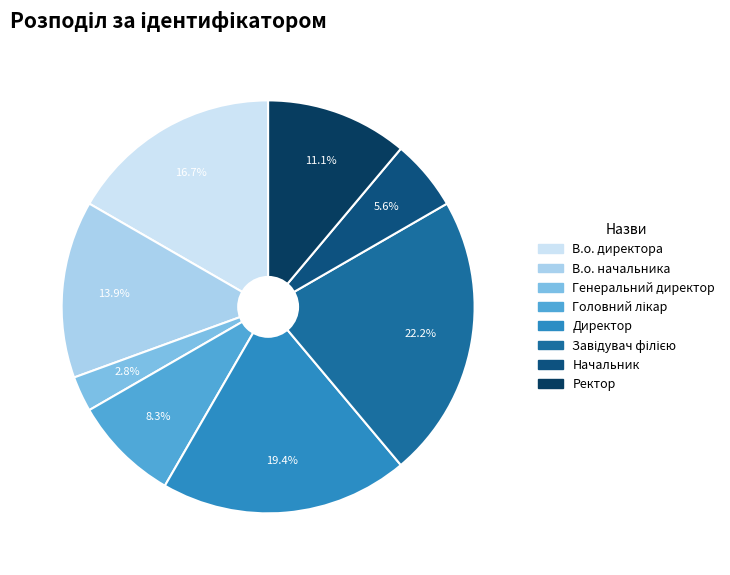

Does Директор account for over 50% of the chart?

No